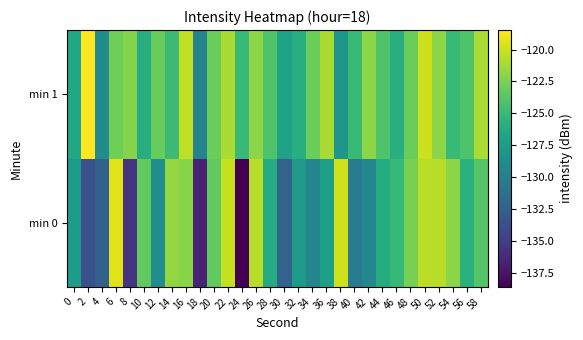

Rank the series by their average value, from lowest to highest.

row_0, row_1